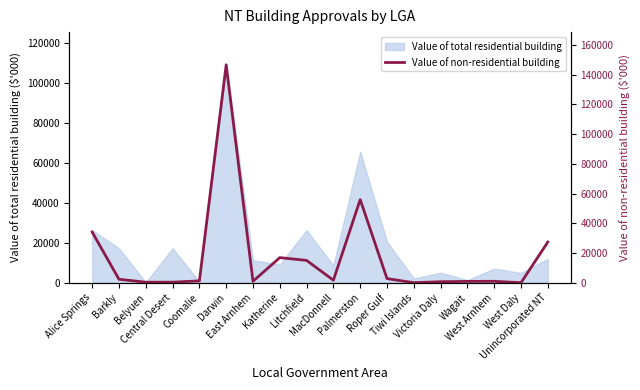

How many lines are shown in the chart?

1